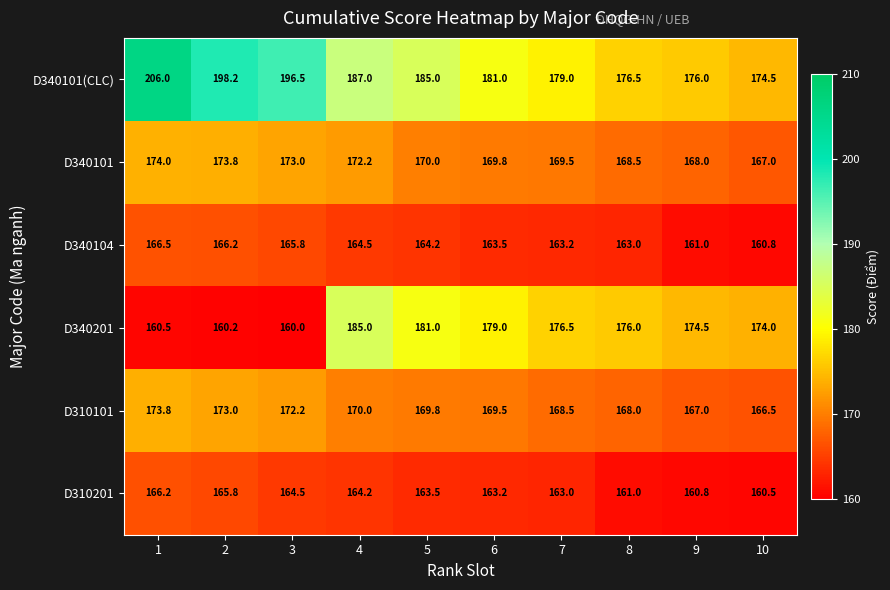

What is the total value across all series at 7?

1019.7